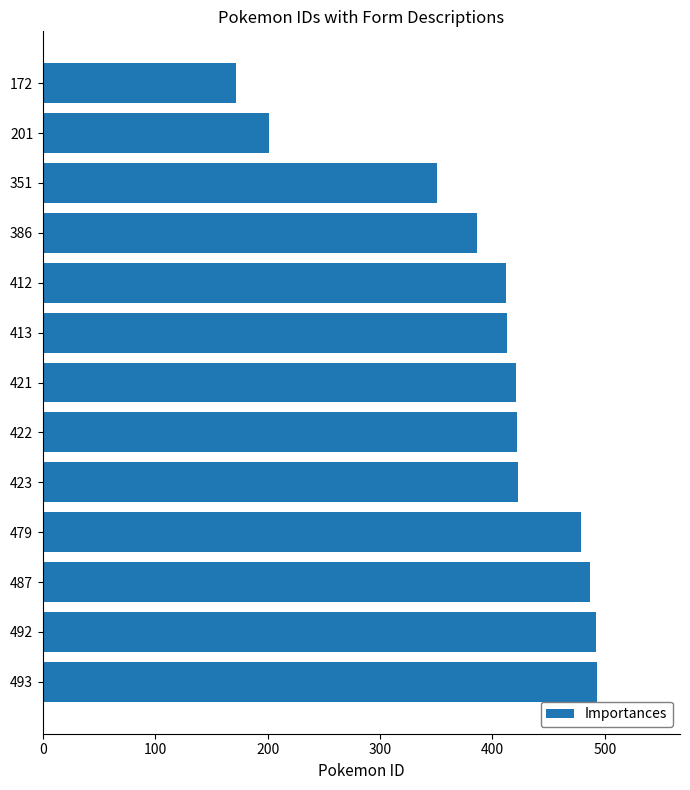

Is it true that the value at 172 is 46?

False